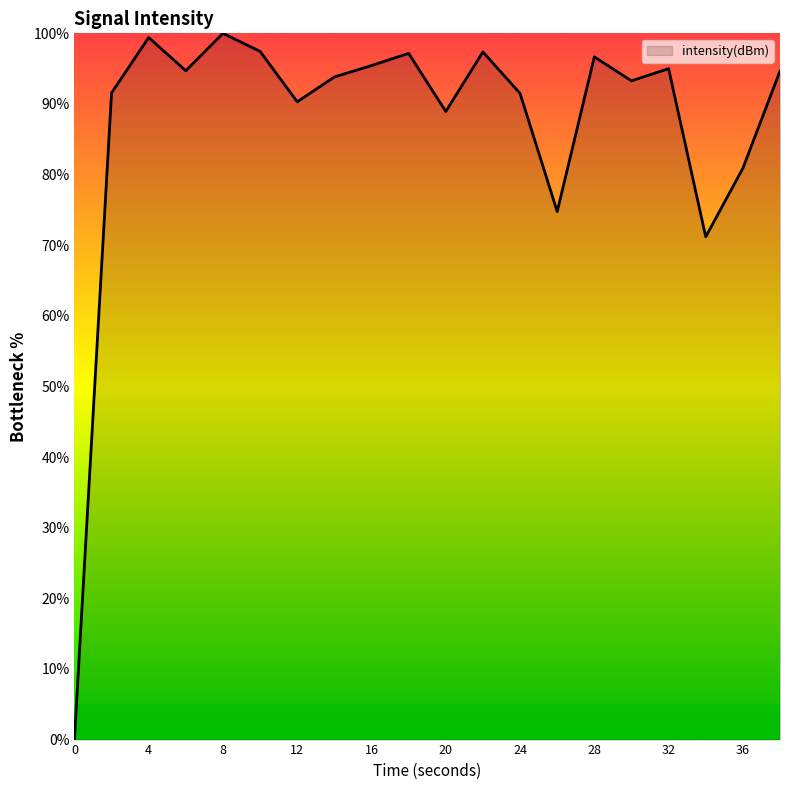

What is the greatest value displayed?

100.0